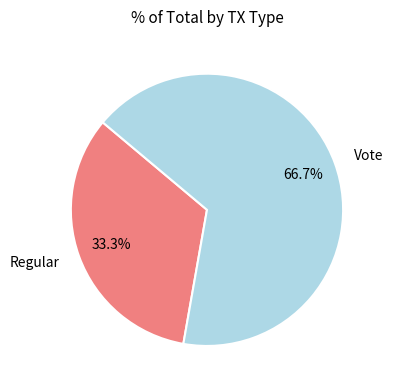

Combined, what portion of the pie is Vote and Regular?

100.0%